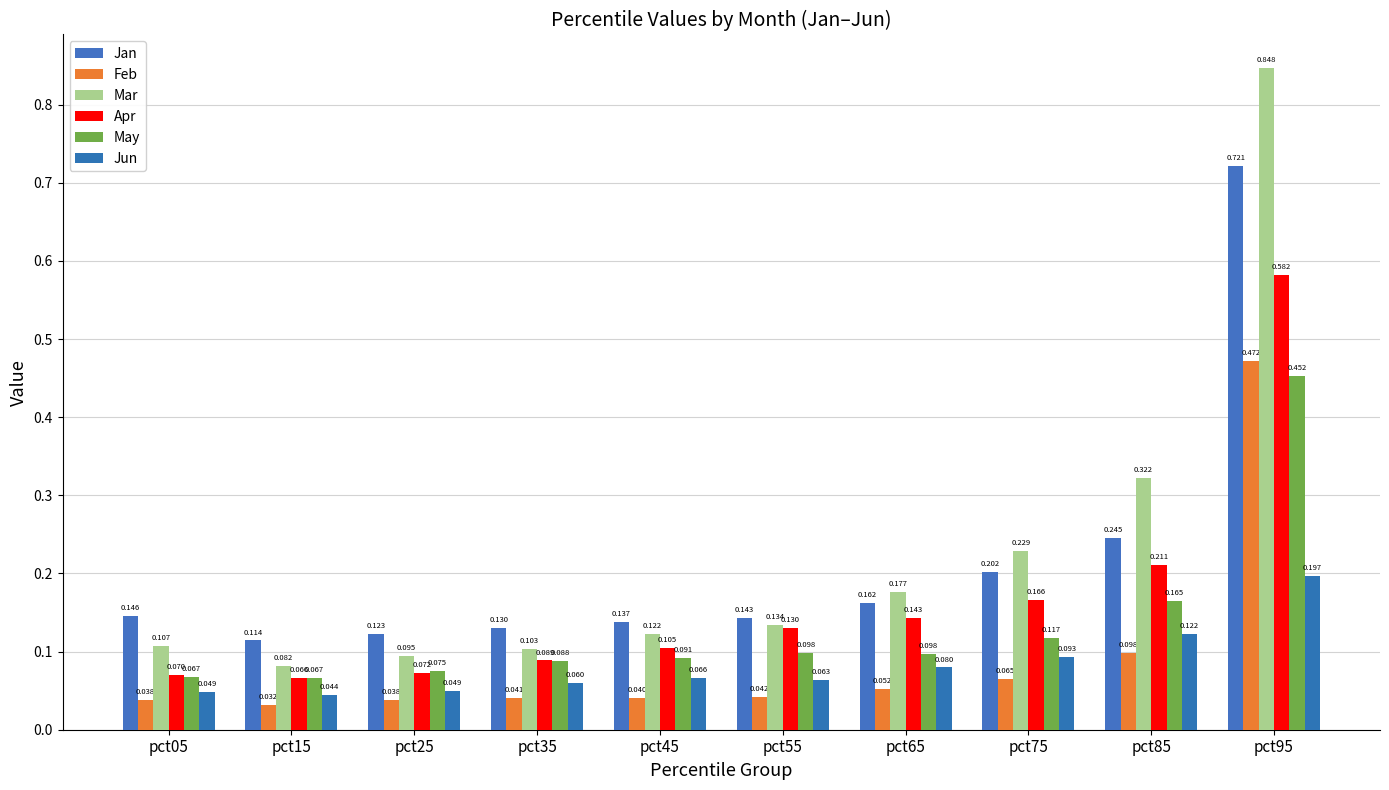

What is the spread (max minus min) of values at pct75?

0.2